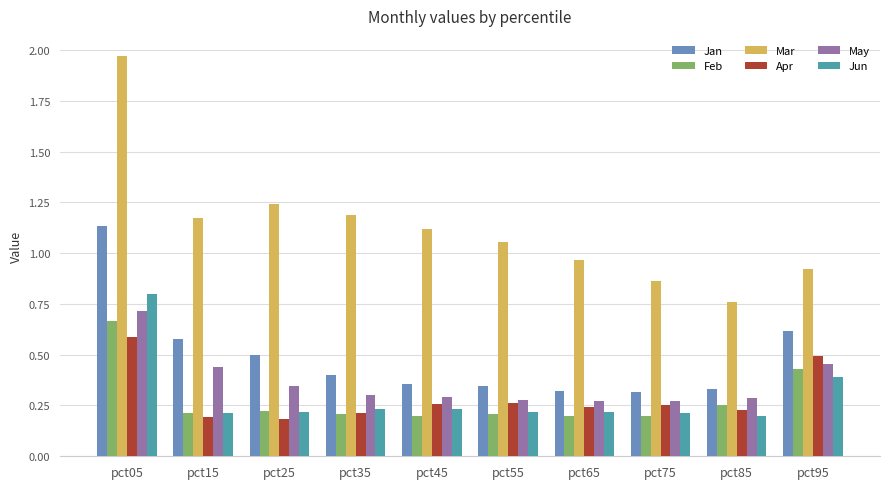

How many bars are there in each group?

6